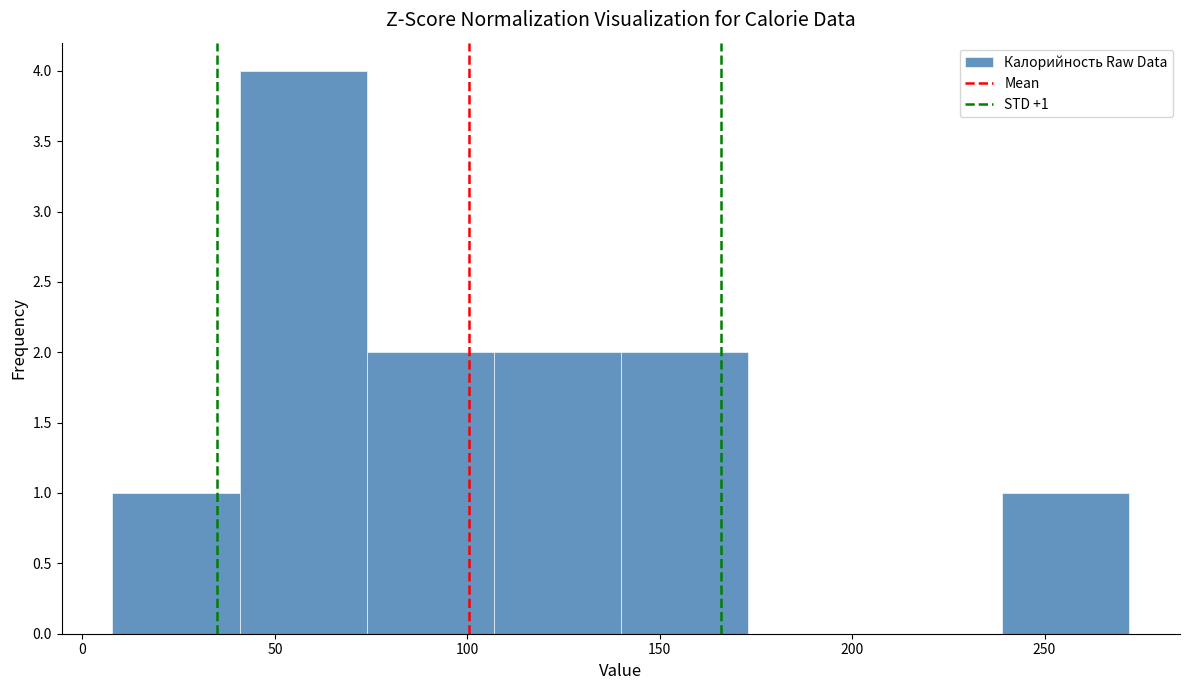

Which range on the x-axis has the tallest bar?

40 to 75